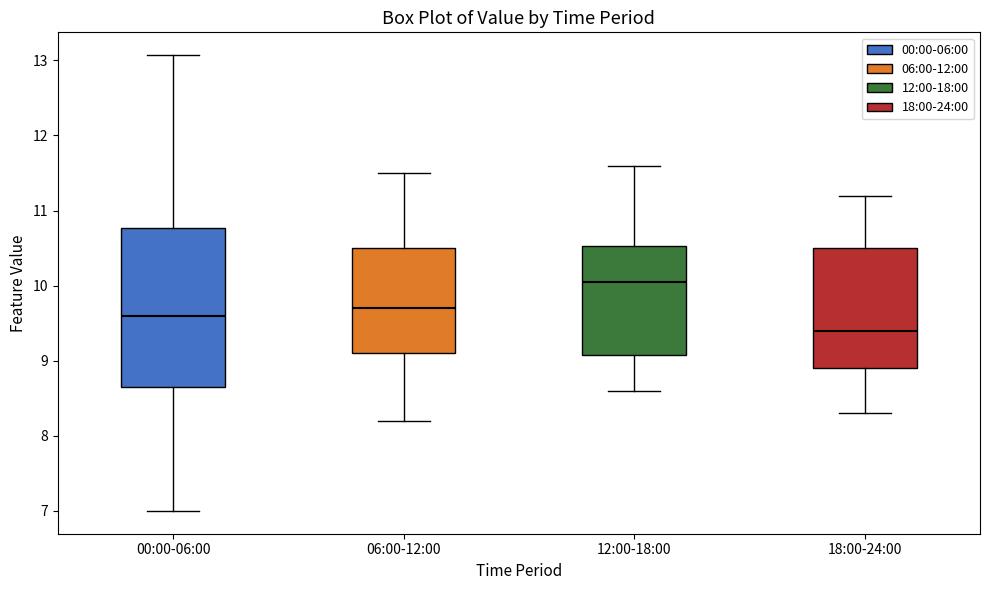

Reading left to right, transcribe this box plot: for each box, give where its median line is, the range the box spans, and where its two whiskers end, as read against the y-axis. The values are not printed on the chart, so give them approximately, as read against the axis.

00:00-06:00: median 9.6, box 8.7 to 10.8, whiskers 7.0 to 13.1
06:00-12:00: median 9.7, box 9.1 to 10.5, whiskers 8.2 to 11.5
12:00-18:00: median 10.1, box 9.1 to 10.5, whiskers 8.6 to 11.6
18:00-24:00: median 9.4, box 8.9 to 10.5, whiskers 8.3 to 11.2